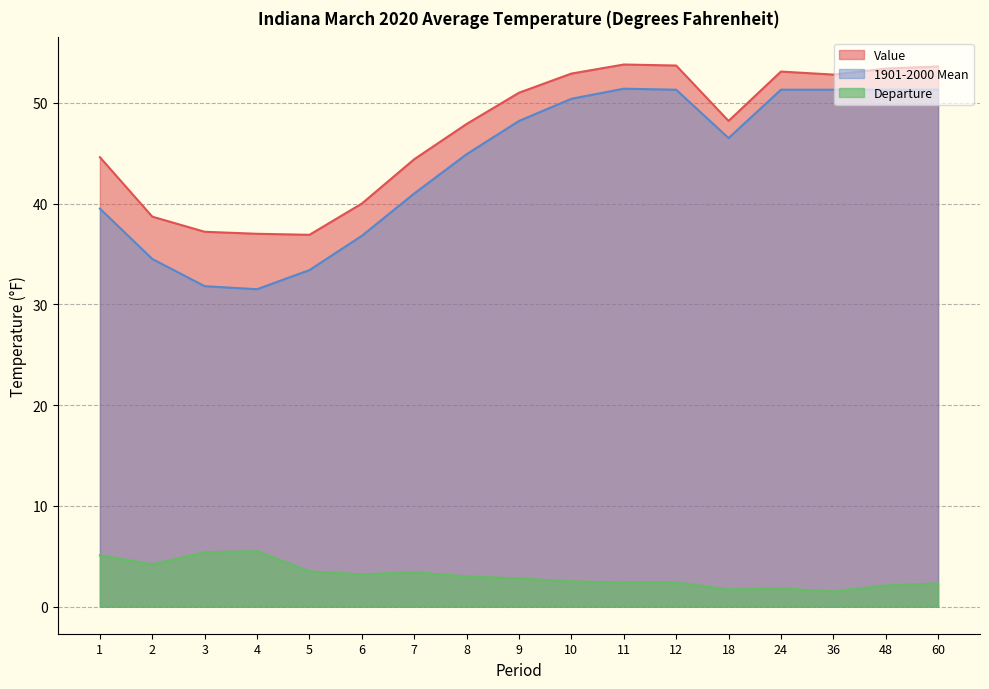

What is the difference between the second highest and minimum values in the Value series?

16.8